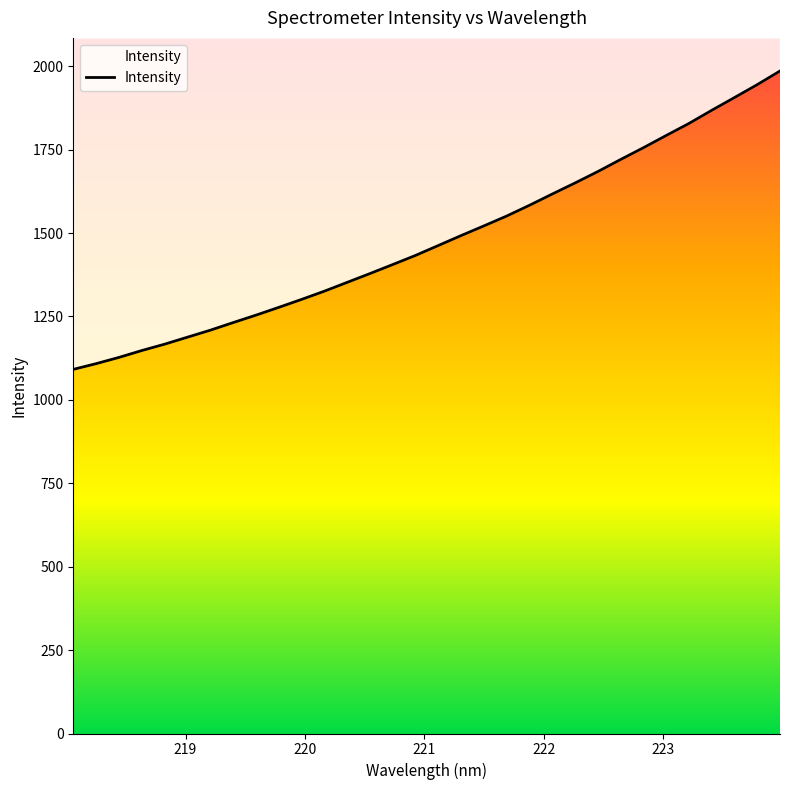

Rank the categories by value from lowest to highest.

218.0596, 218.2508, 218.442, 218.6332, 218.8244, 219.0156, 219.2067, 219.3979, 219.589, 219.7801, 219.9712, 220.1623, 220.3533, 220.5444, 220.7354, 220.9264, 221.1174, 221.3083, 221.4993, 221.6902, 221.8812, 222.0721, 222.263, 222.4538, 222.6447, 222.8355, 223.0264, 223.2172, 223.408, 223.5987, 223.7895, 223.9802